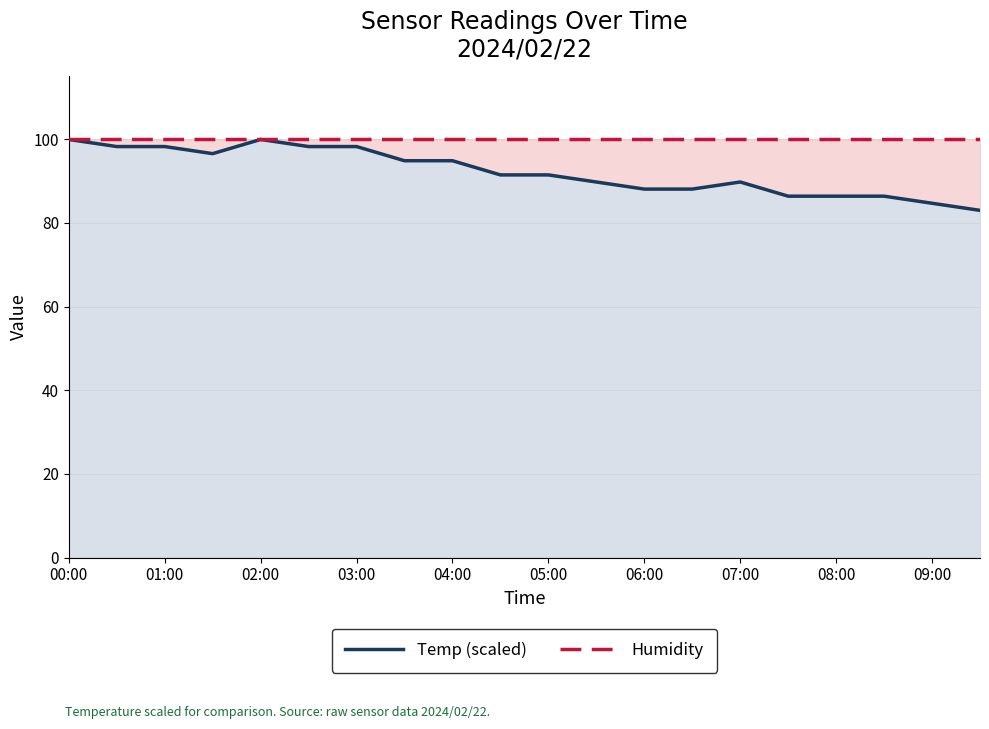

At which category does the chart reach its peak across all series?

00:00